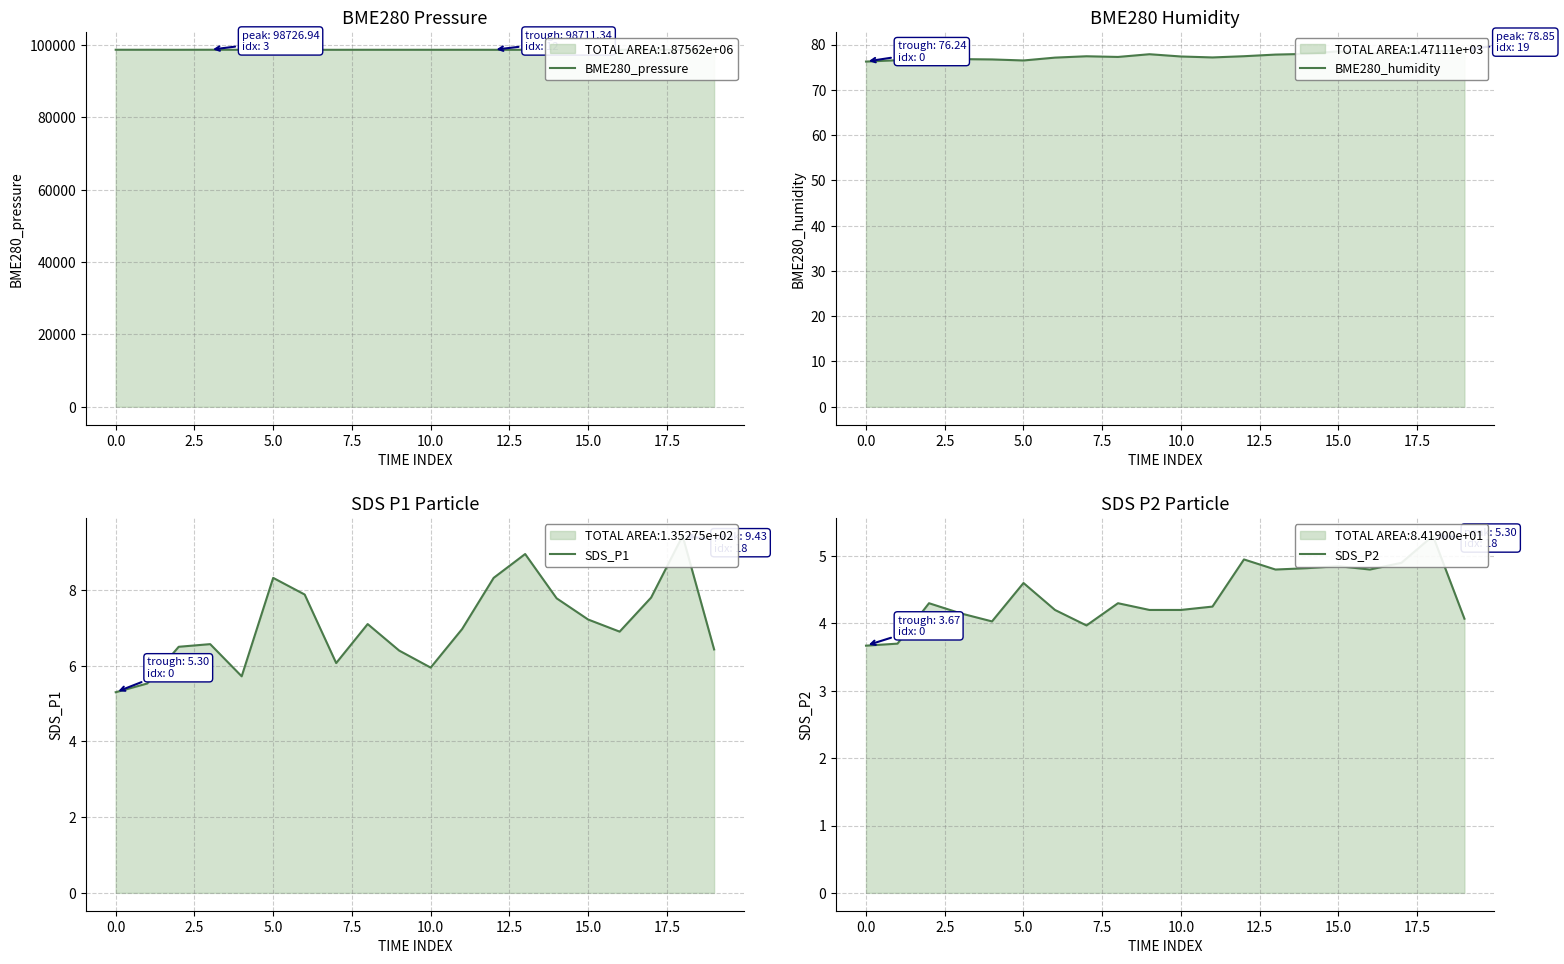

How many interior local peaks does the BME280_humidity series have?

5